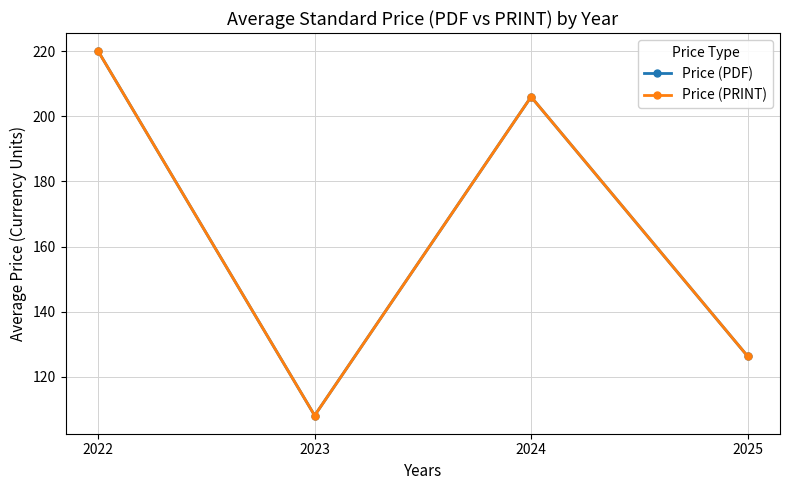

List the series in order of their peak value, highest first.

Price (PDF), Price (PRINT)